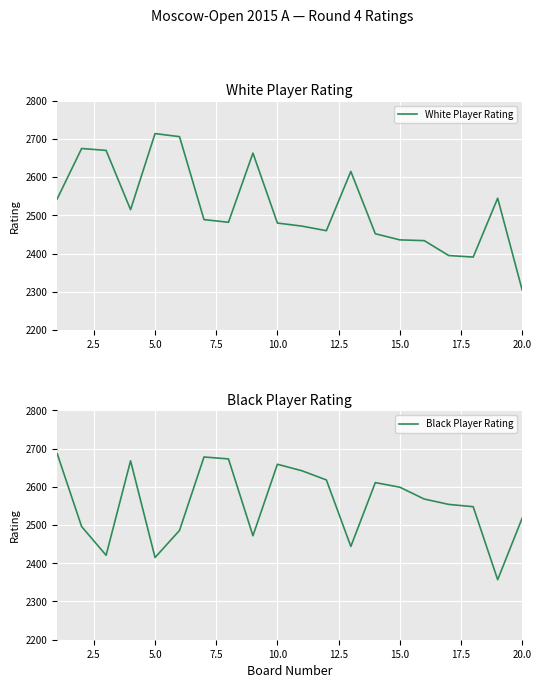

What is the difference between the second highest and minimum values in the Black Player Rating series?

321